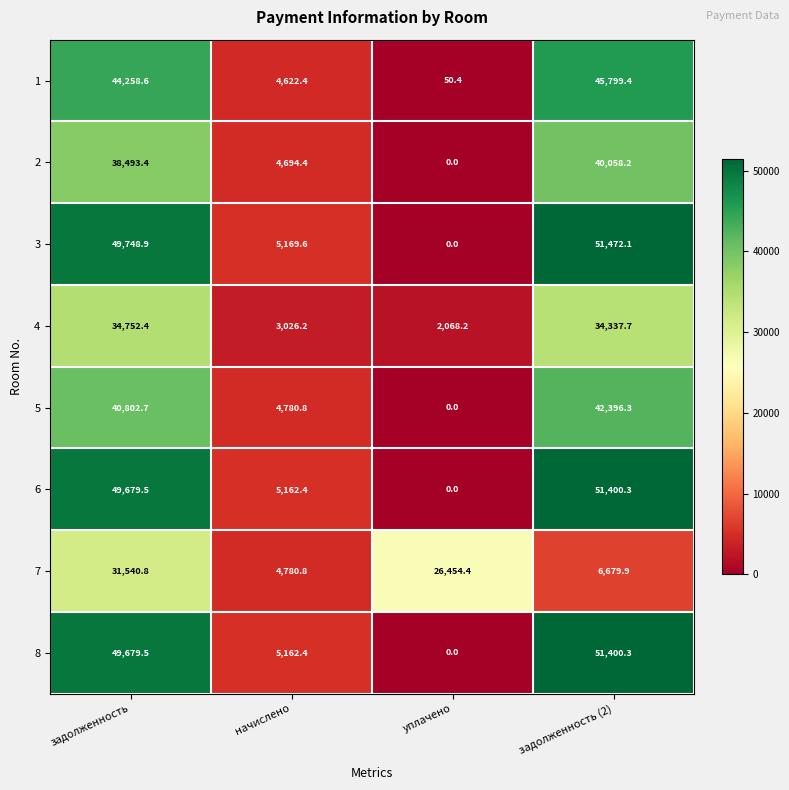

Which series has the widest spread of values?

3